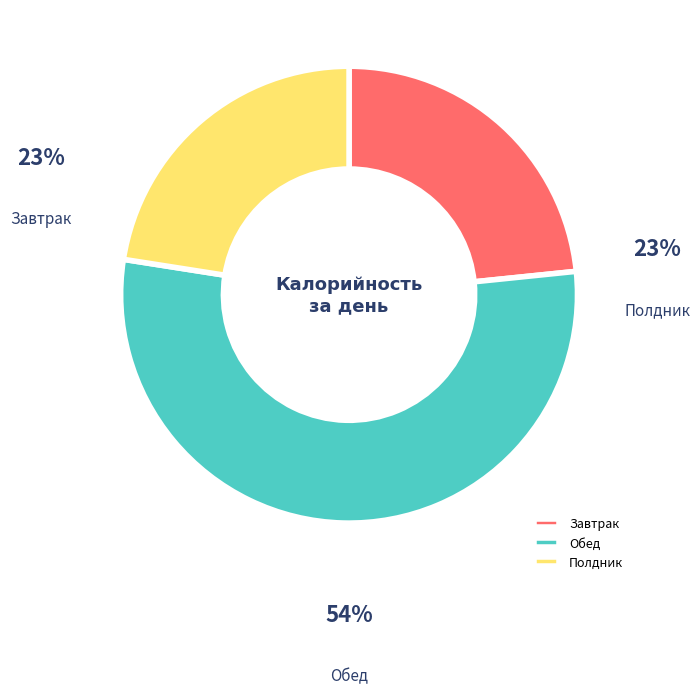

Does any single category account for the majority?

Yes